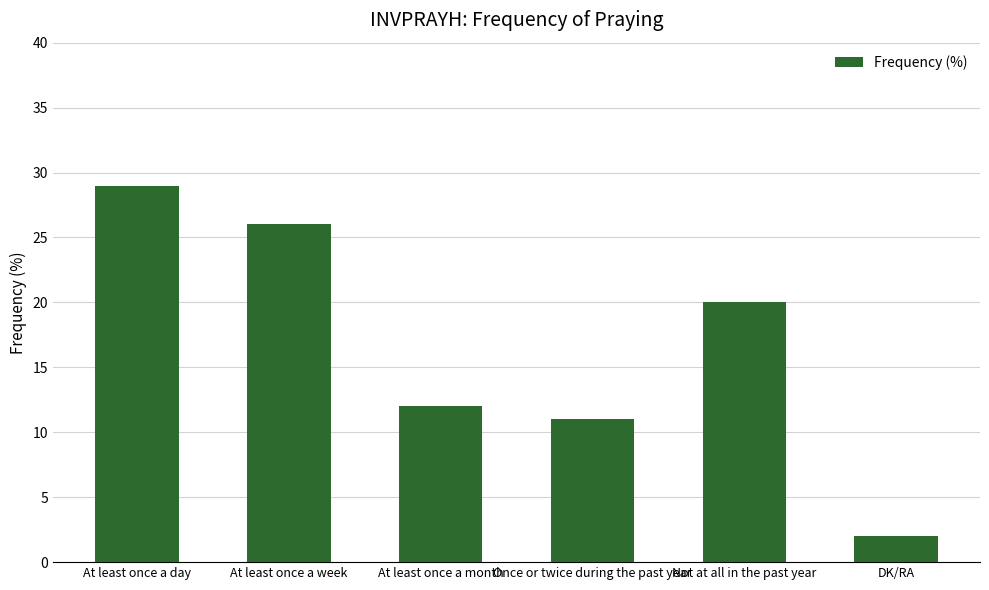

What is the change in value from At least once a month to Once or twice during the past year?

-1